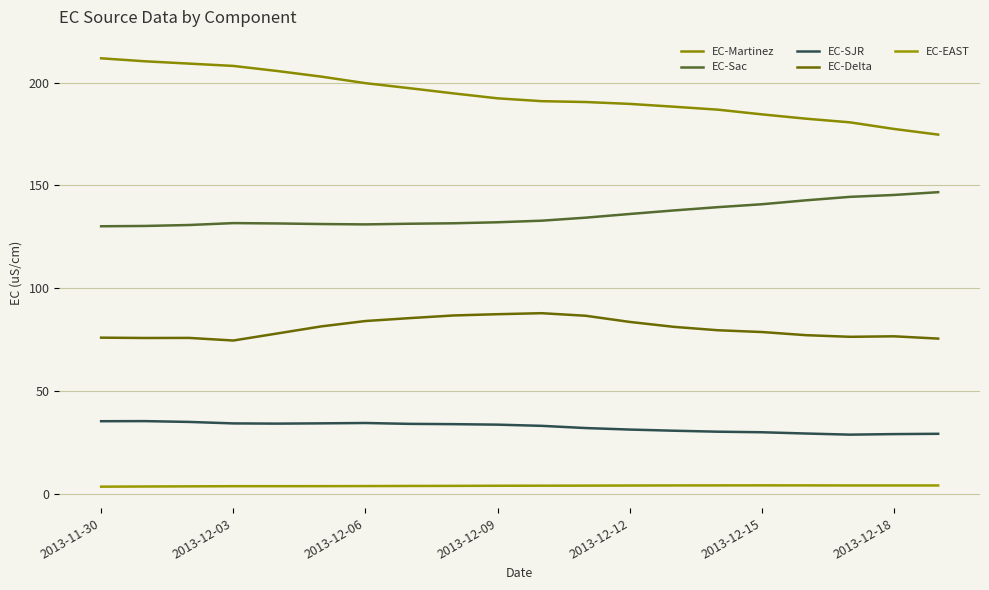

True or false: EC-Sac and EC-Martinez cross at least once.

False